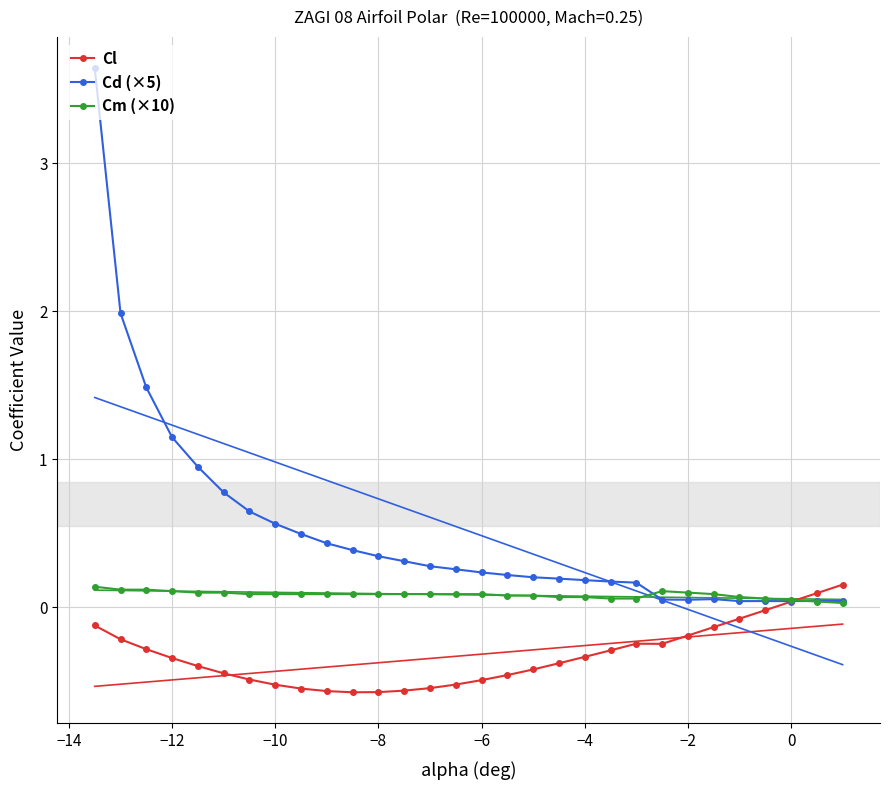

How many interior local valleys does the Cl series have?

2